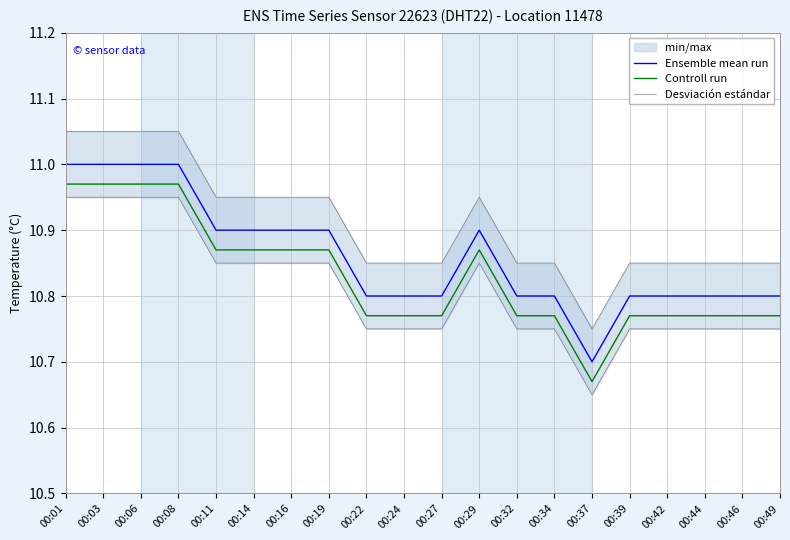

Reading left to right, what are all the values shown in this chart?

Ensemble mean run: 11.0	11.0	11.0	11.0	10.9	10.9	10.9	10.9	10.8	10.8	10.8	10.9	10.8	10.8	10.7	10.8	10.8	10.8	10.8	10.8
Controll run: 11.0	11.0	11.0	11.0	10.9	10.9	10.9	10.9	10.8	10.8	10.8	10.9	10.8	10.8	10.7	10.8	10.8	10.8	10.8	10.8
Desviación estándar: 10.9	10.9	10.9	10.9	10.8	10.8	10.8	10.8	10.8	10.8	10.8	10.8	10.8	10.8	10.6	10.8	10.8	10.8	10.8	10.8